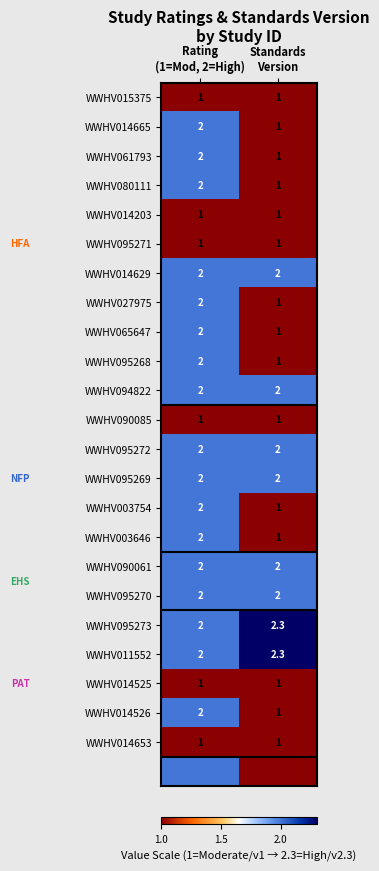

Between Standards
Version and Rating
(1=Mod, 2=High), which is larger?

Standards
Version